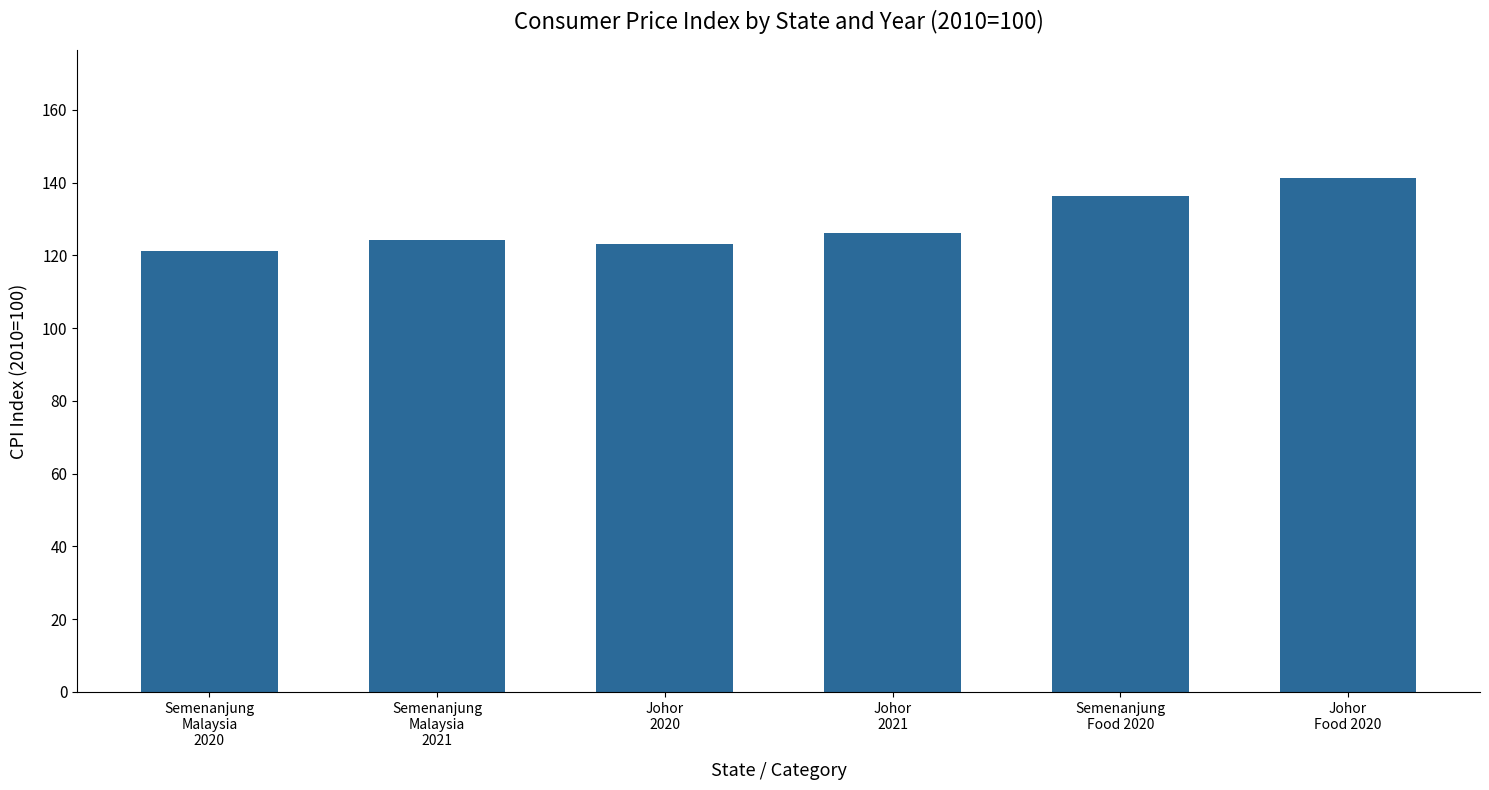

What is the sum of all values?

772.6